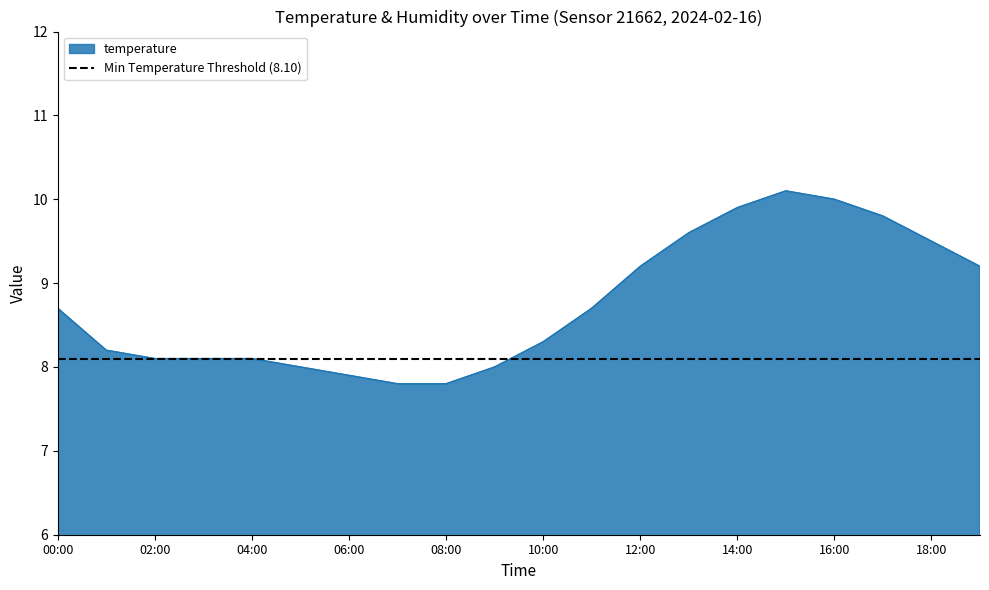

What is the maximum value shown in the chart?

10.1